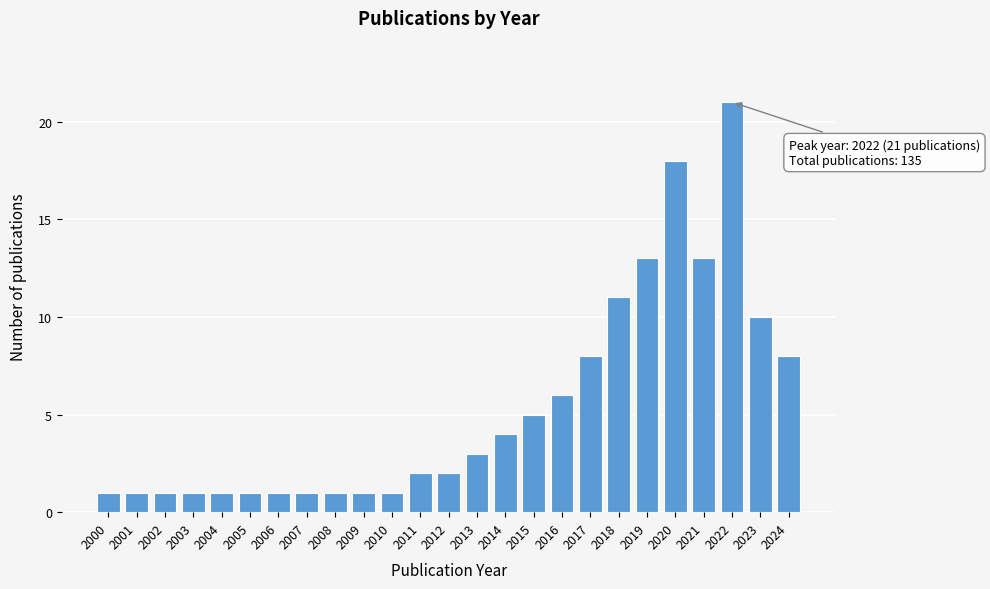

Reading left to right, list all the values displayed in this chart.

2000=1	2001=1	2002=1	2003=1	2004=1	2005=1	2006=1	2007=1	2008=1	2009=1	2010=1	2011=2	2012=2	2013=3	2014=4	2015=5	2016=6	2017=8	2018=11	2019=13	2020=18	2021=13	2022=21	2023=10	2024=8